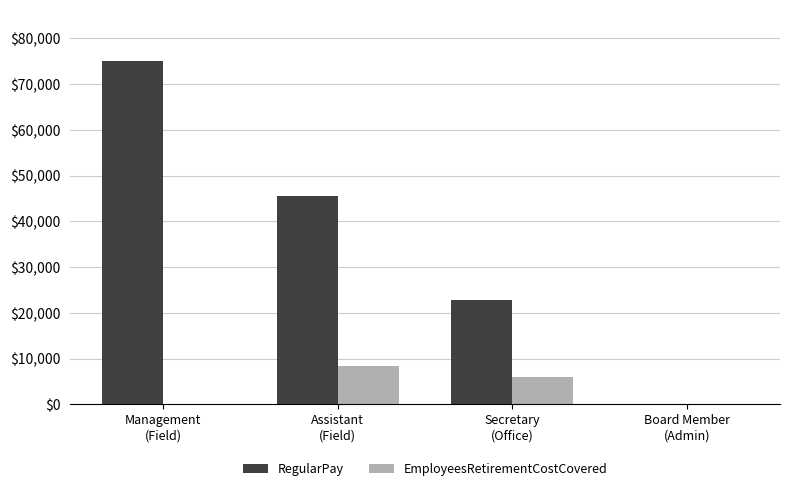

What is the approximate value of RegularPay at Assistant
(Field), to the nearest 50?

45600